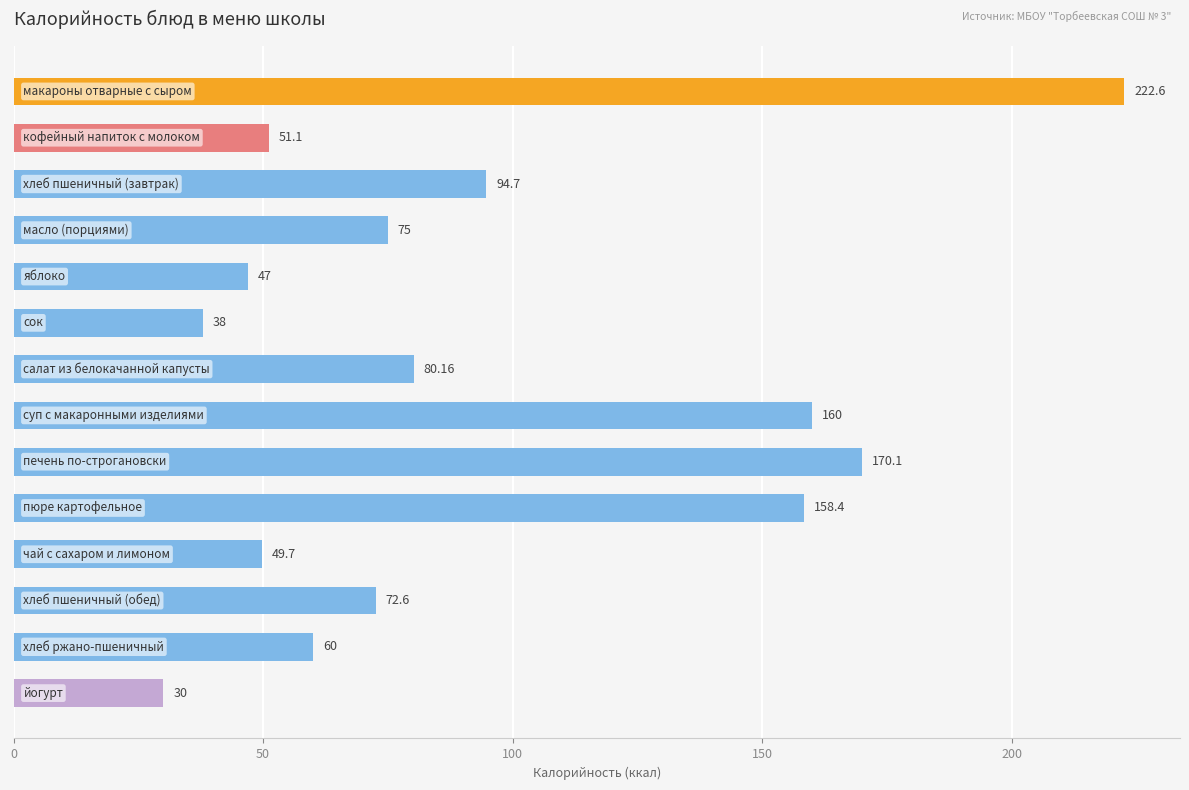

Does the chart contain any negative values?

No